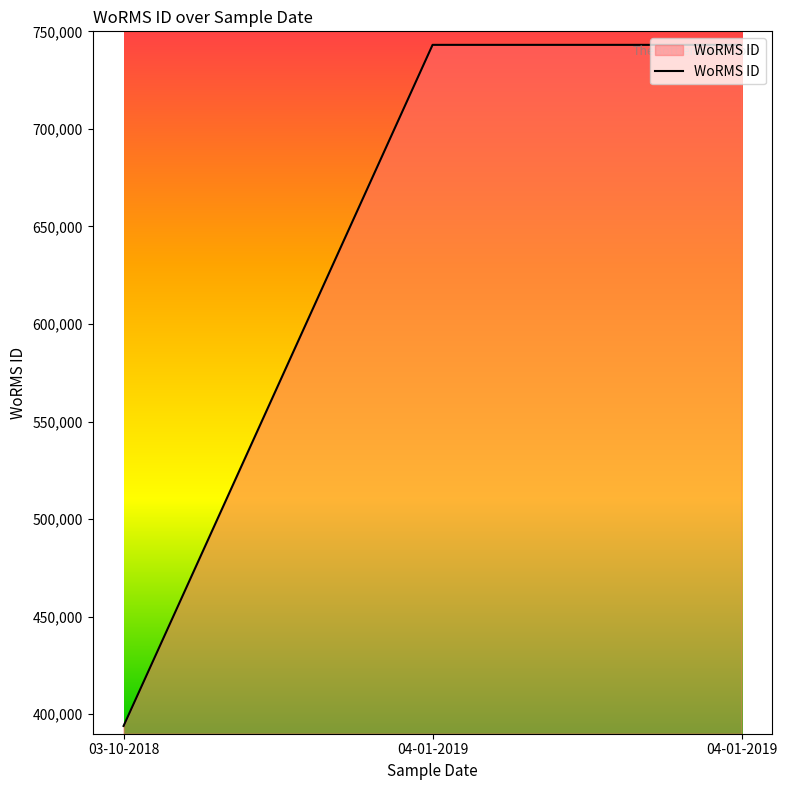

Is it true that the value at 04-01-2019 is 188624?

False